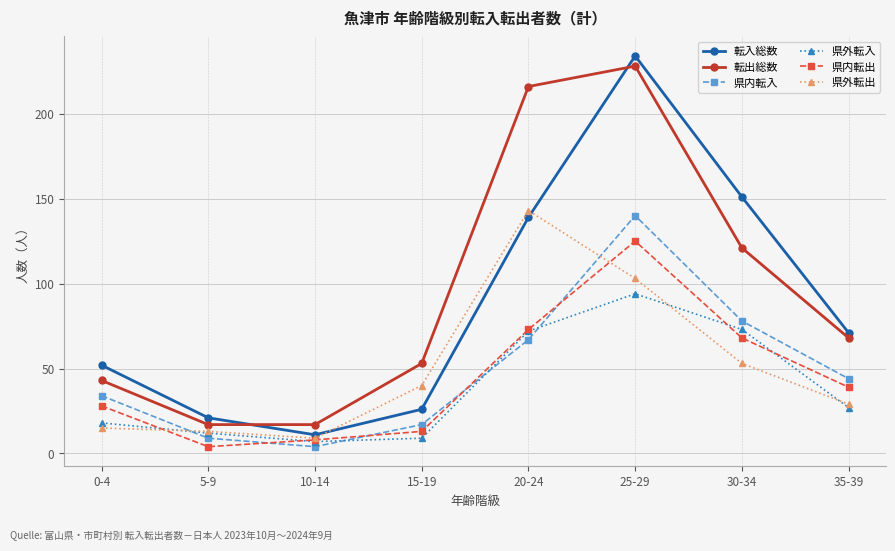

The 転出総数 series shows 121 at 30-34. True or false?

True